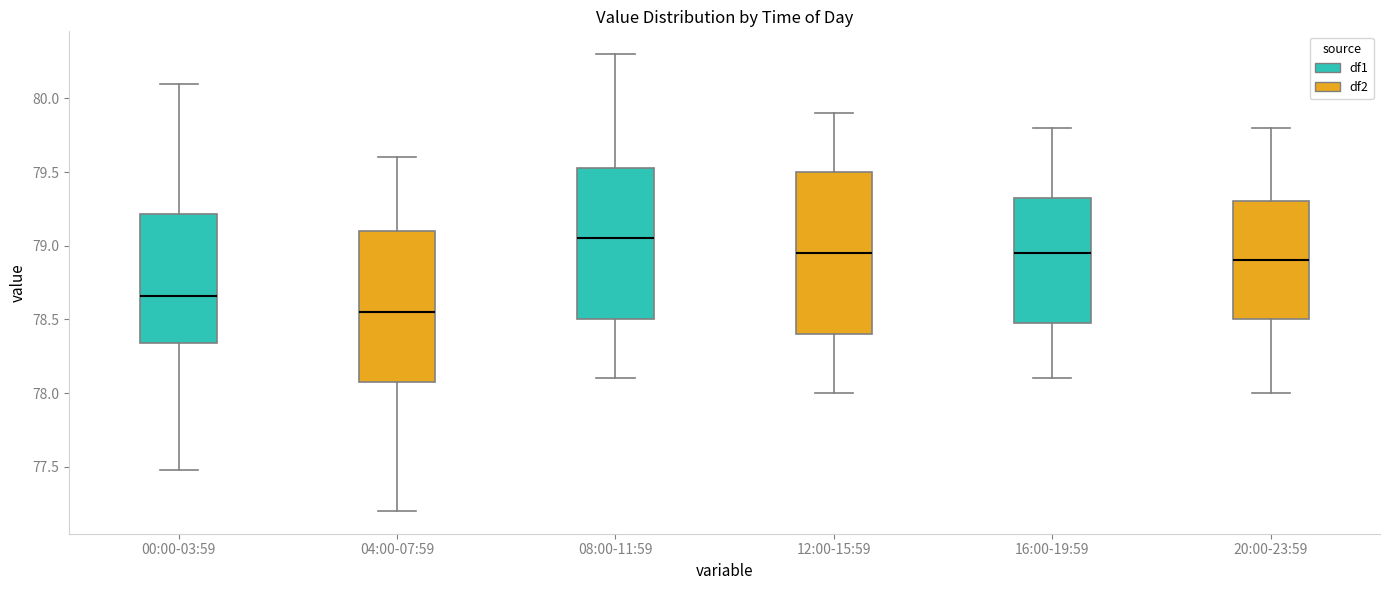

Which box is the tallest, from its lower edge to its upper edge?

12:00-15:59